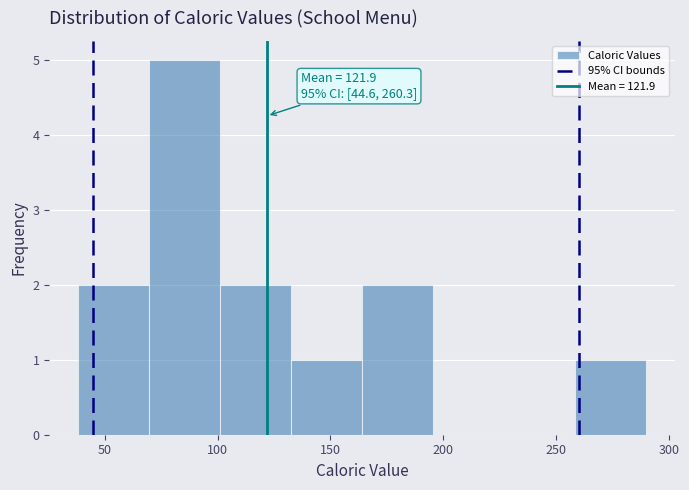

Which range on the x-axis has the tallest bar?

69.5 to 101.0